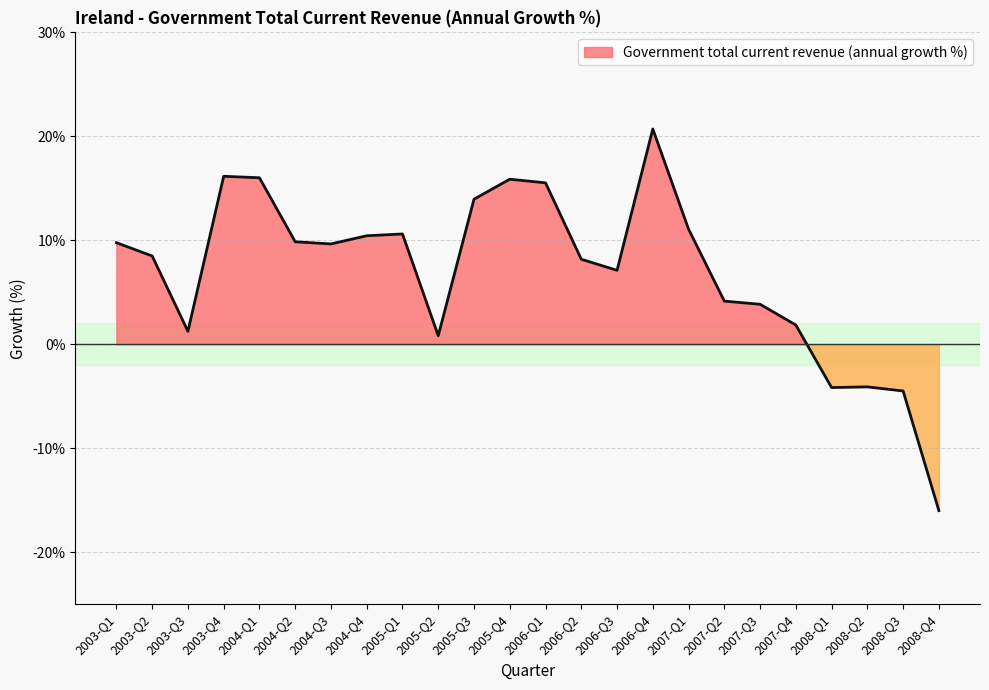

What is the sum of the values at 2008-Q4 and 2007-Q3?

-12.2